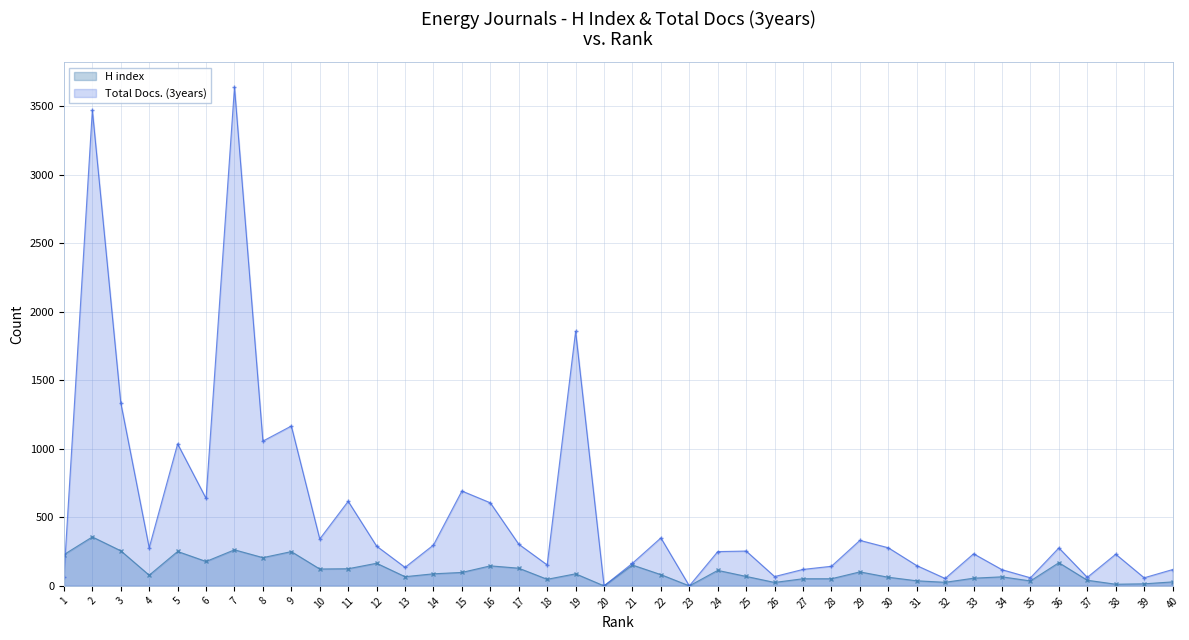

Which series has the largest total across all categories?

Total Docs. (3years)